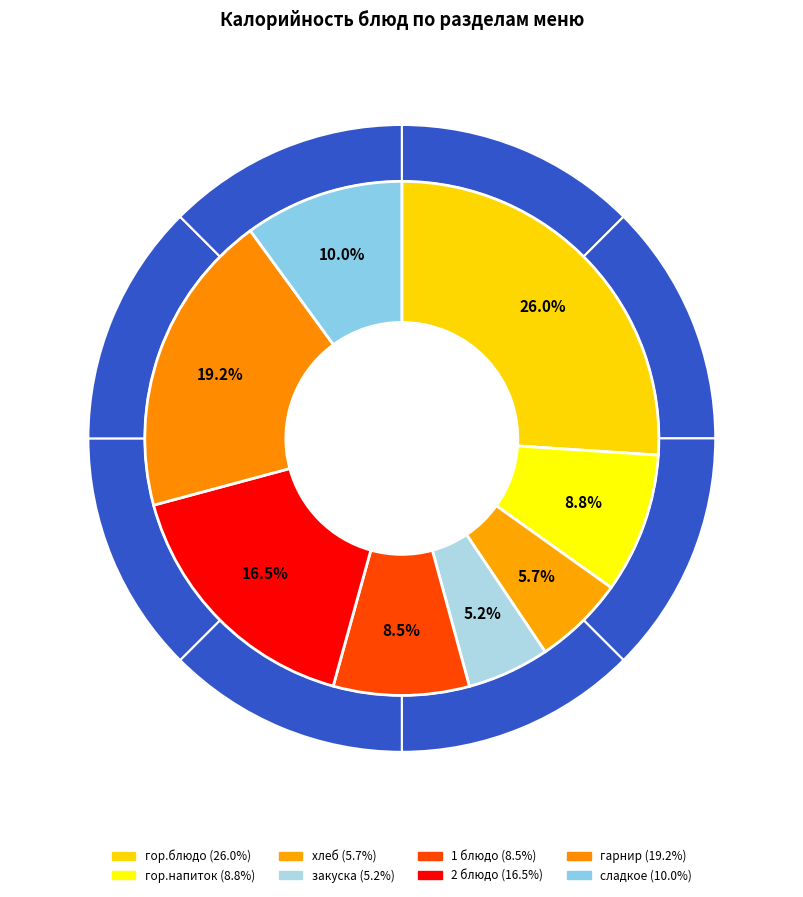

To the nearest percent, what percentage of the pie is хлеб?

6%